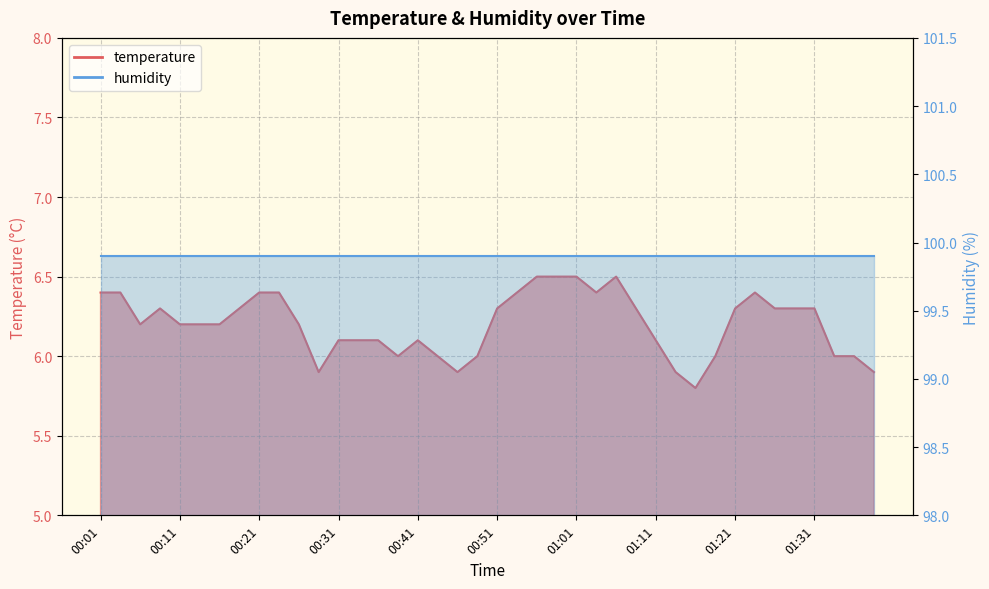

At which category does the chart reach its minimum across all series?

01:16